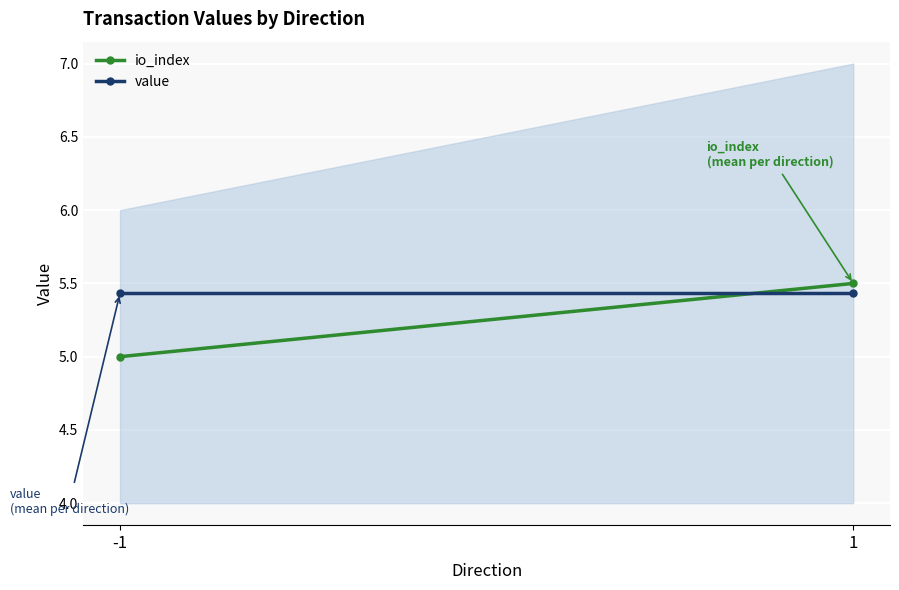

Which series has the largest total across all categories?

value